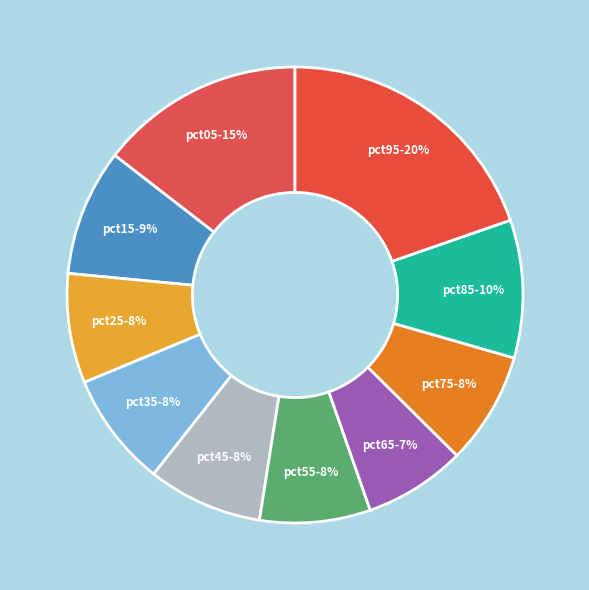

To the nearest percent, what percentage of the pie is pct45?

8%